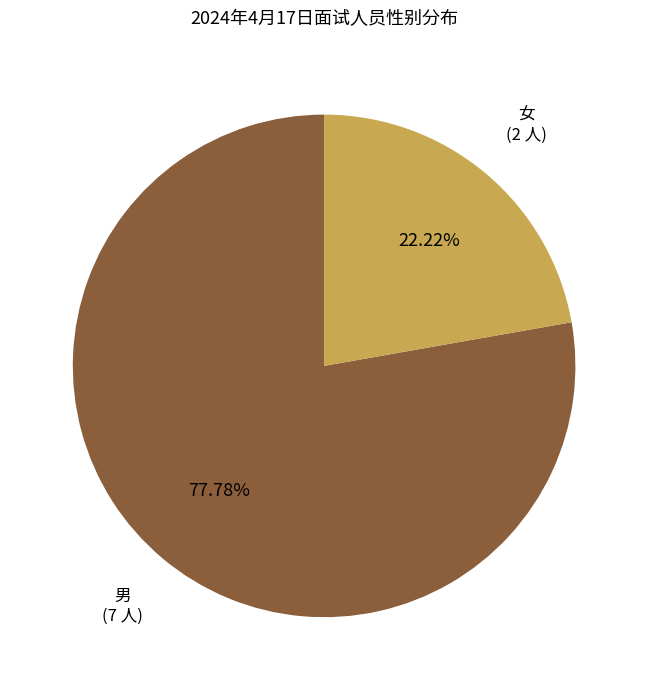

Does any single category account for the majority?

Yes